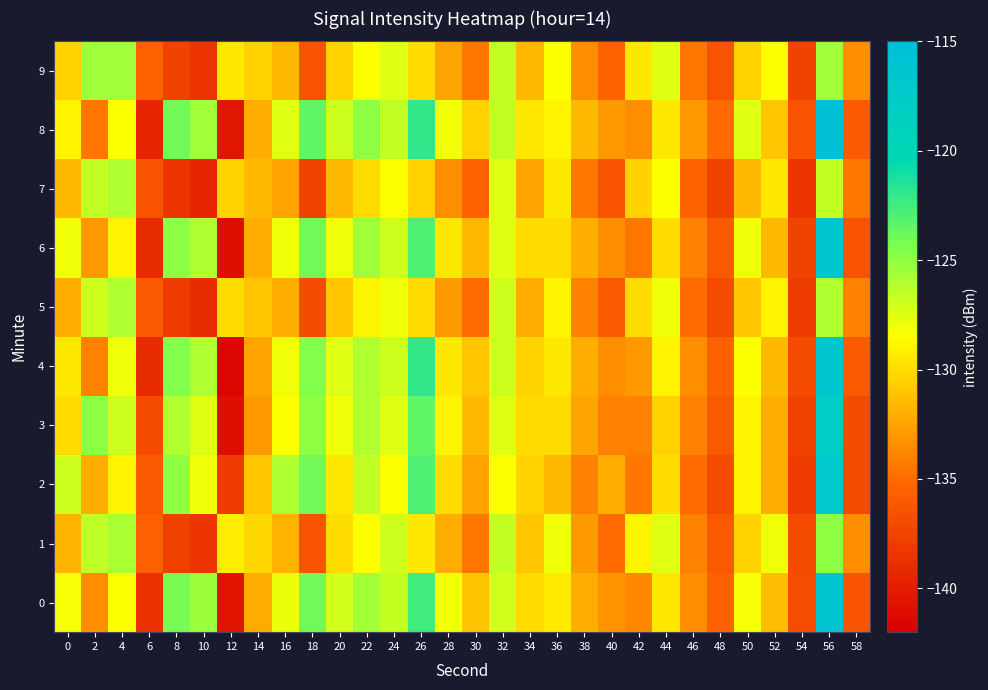

What is the greatest value displayed?

-115.5